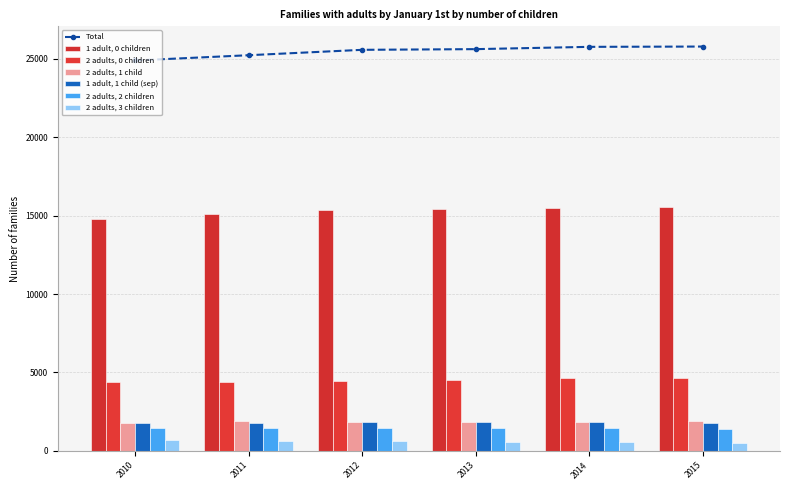

Is it true that Total equals 37727 at 2012?

False